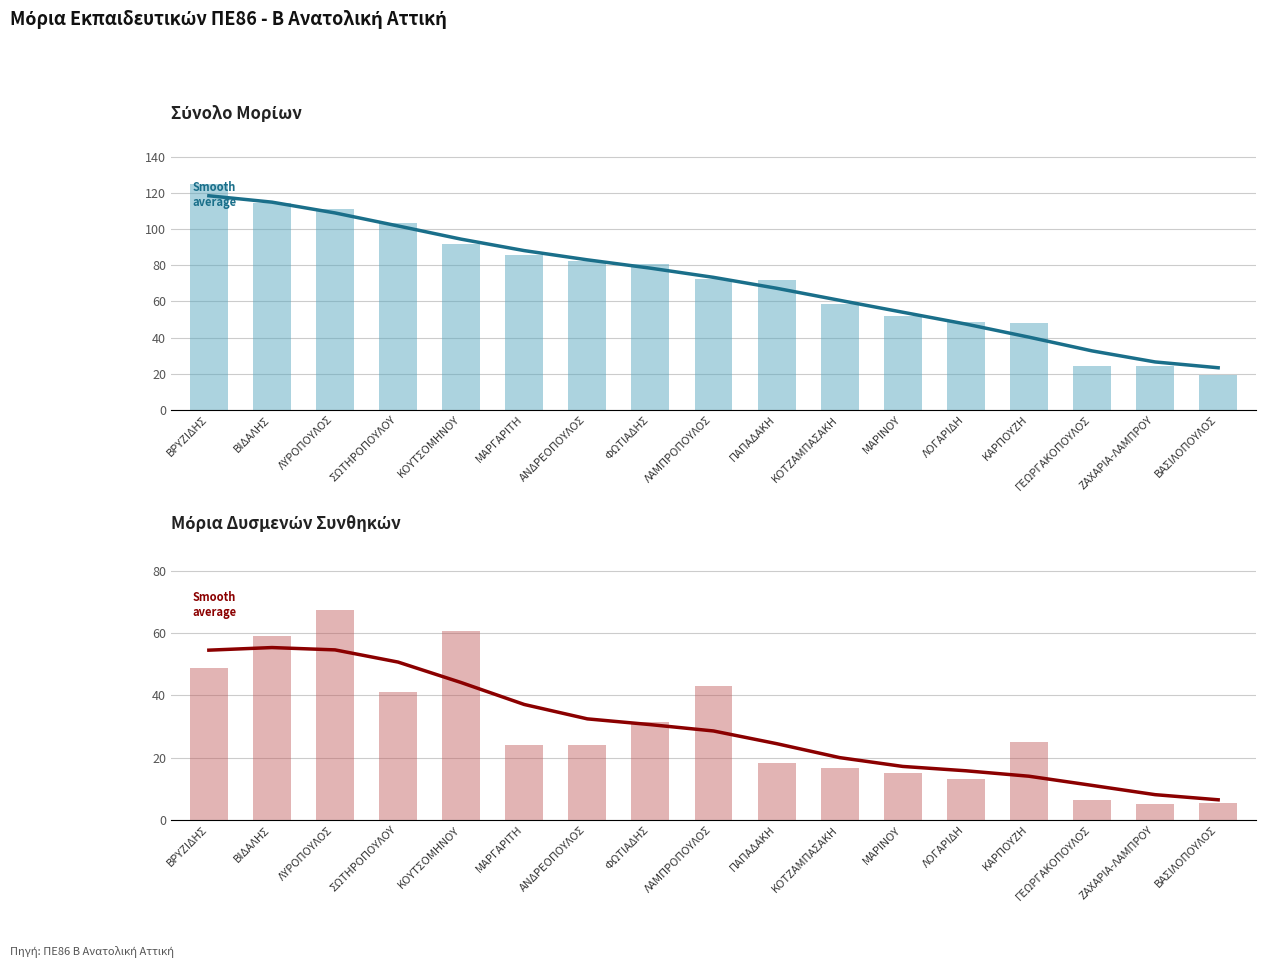

At how many categories does at least one series exceed 24?

16